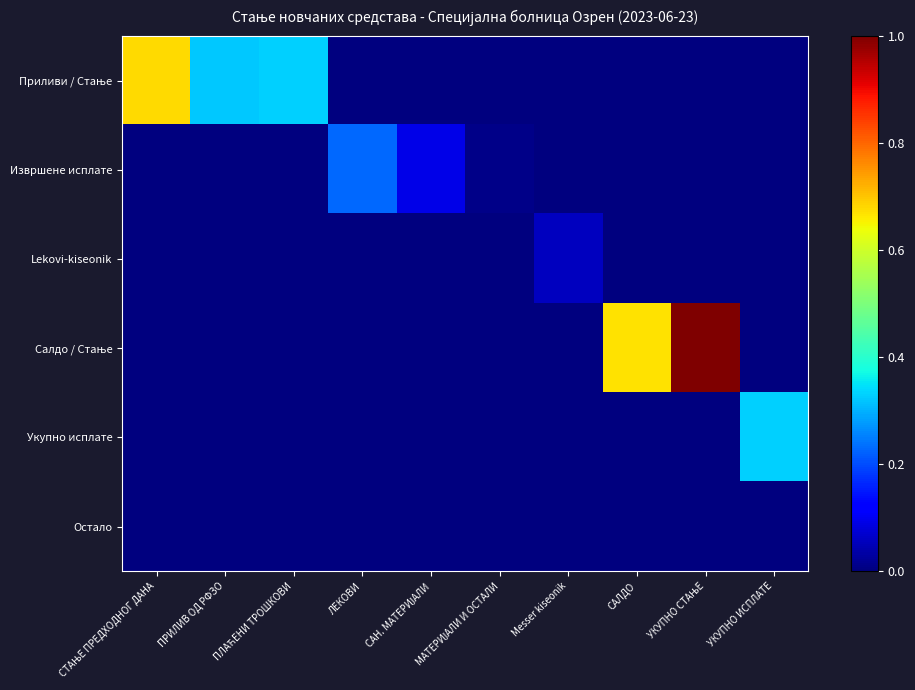

At which category does the chart reach its minimum across all series?

ЛЕКОВИ